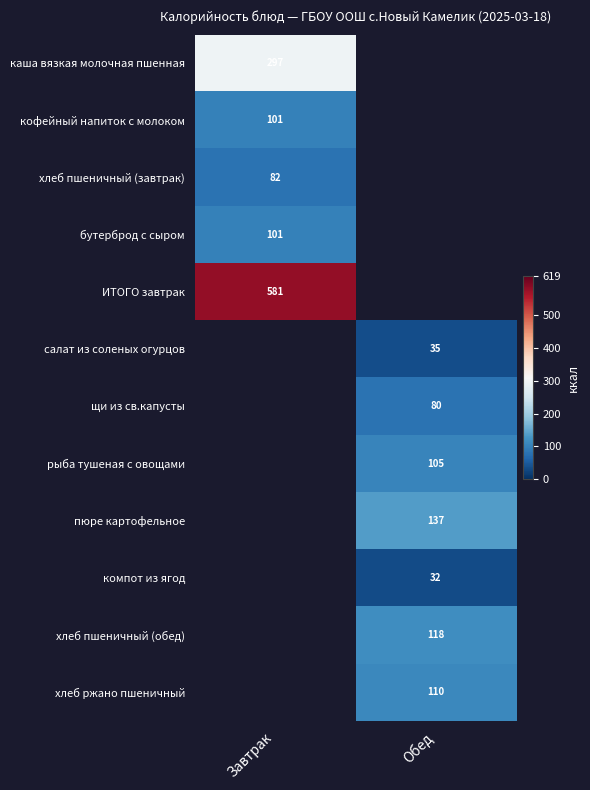

Is it true that хлеб пшеничный (завтрак) equals 146.1 at Завтрак?

False